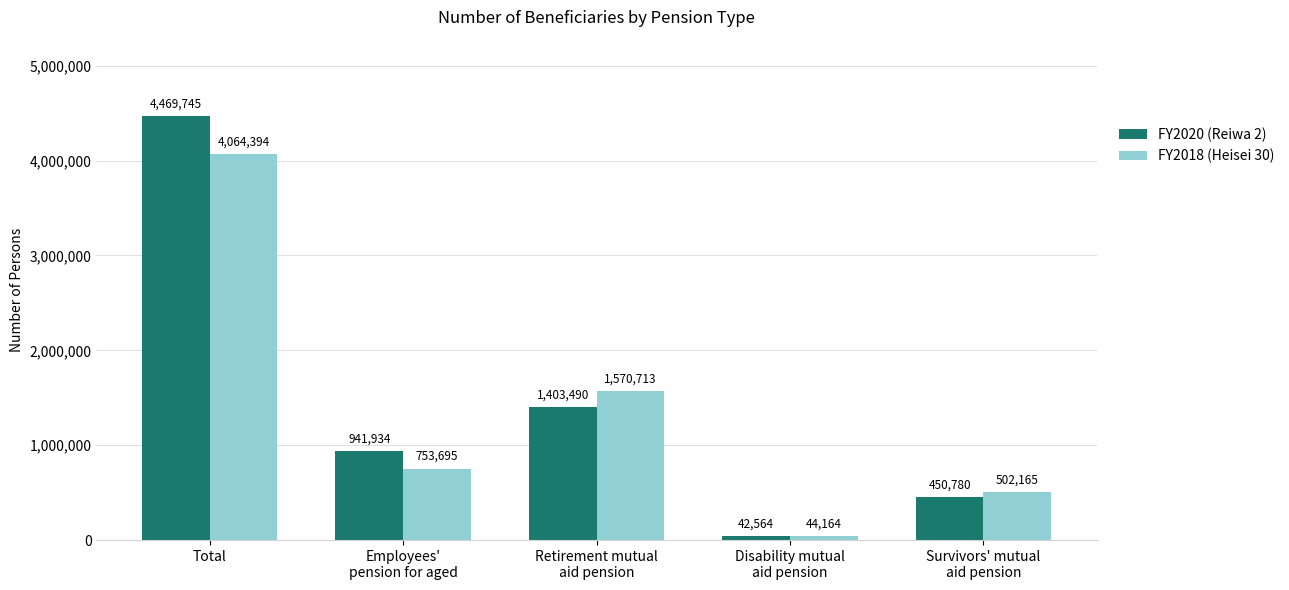

What is the difference between the highest and lowest values at Retirement mutual
aid pension?

167223